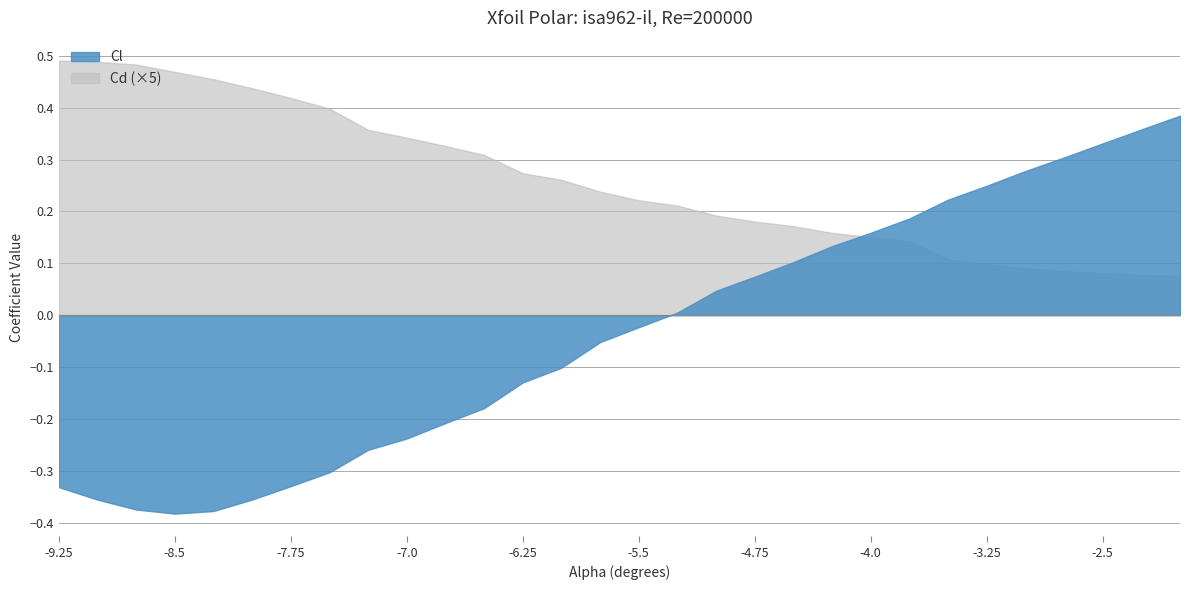

What is the spread (max minus min) of values at -5.75?

0.1